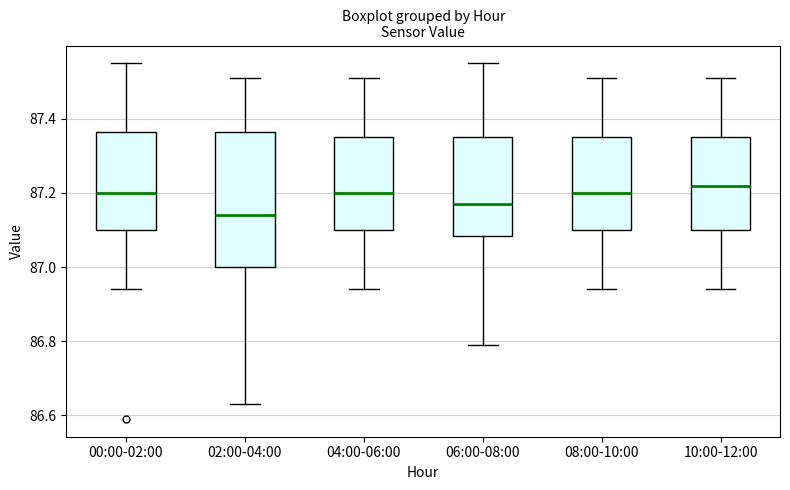

Reading left to right, read every box against the y-axis: the position of its median line, the range the box covers, and the ends of its whiskers. The values are not printed on the chart, so give them approximately, as read against the axis.

00:00-02:00: median 87.20, box 87.10 to 87.36, whiskers 86.94 to 87.56
02:00-04:00: median 87.14, box 87.00 to 87.36, whiskers 86.64 to 87.52
04:00-06:00: median 87.20, box 87.10 to 87.36, whiskers 86.94 to 87.52
06:00-08:00: median 87.18, box 87.08 to 87.36, whiskers 86.80 to 87.56
08:00-10:00: median 87.20, box 87.10 to 87.36, whiskers 86.94 to 87.52
10:00-12:00: median 87.22, box 87.10 to 87.36, whiskers 86.94 to 87.52